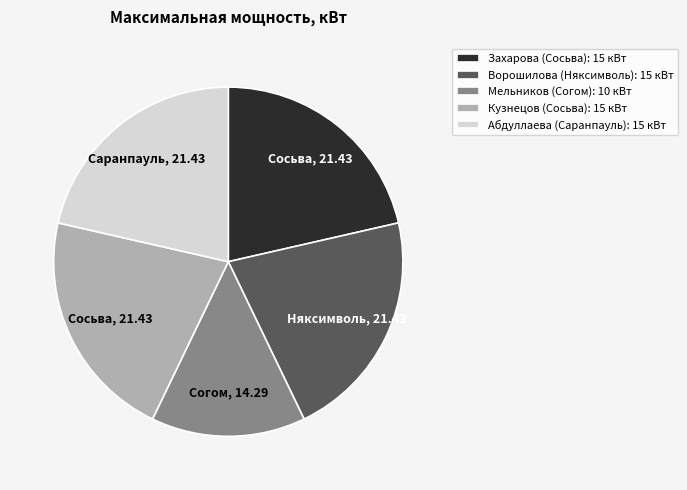

Is it true that Мельников (Согом): 10 кВт is 14% of the pie?

True